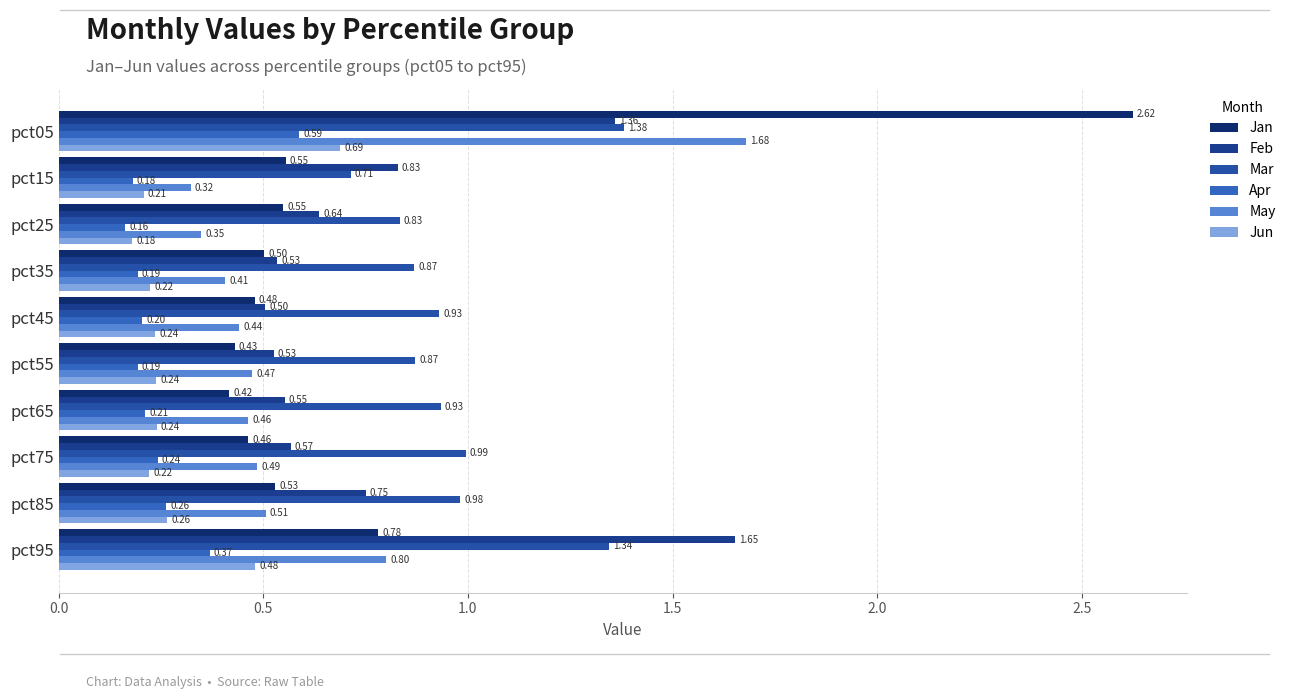

What are all the series names shown in the legend?

Jan, Feb, Mar, Apr, May, Jun